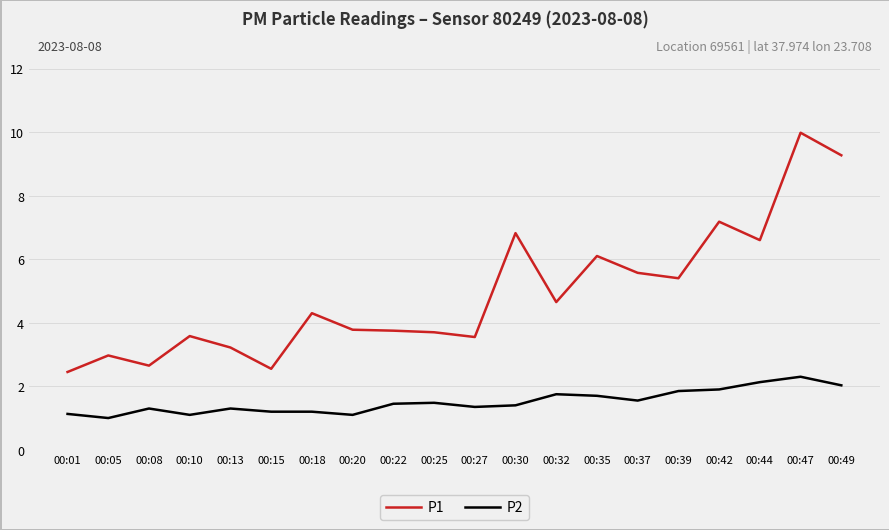

Is it true that P1 equals 6.1 at 00:35?

True